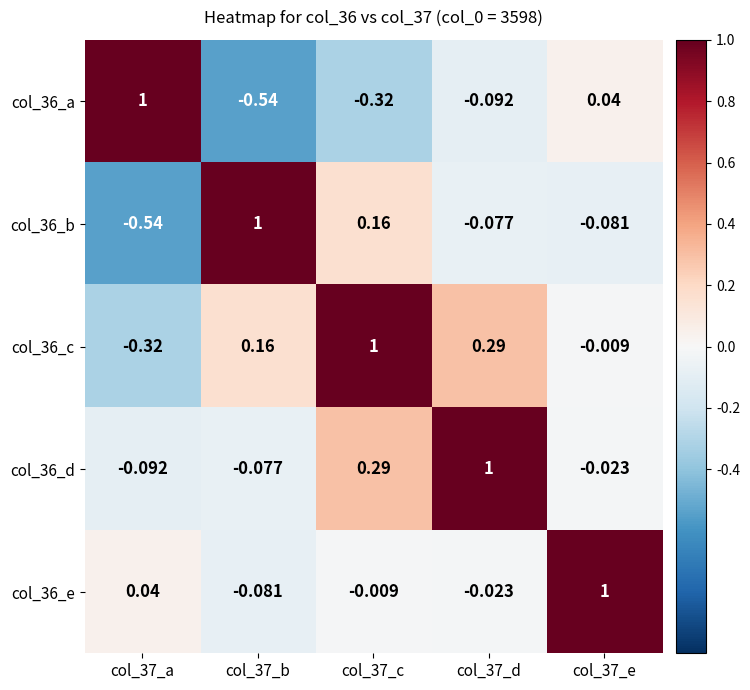

Which series has the largest total across all categories?

col_36_c